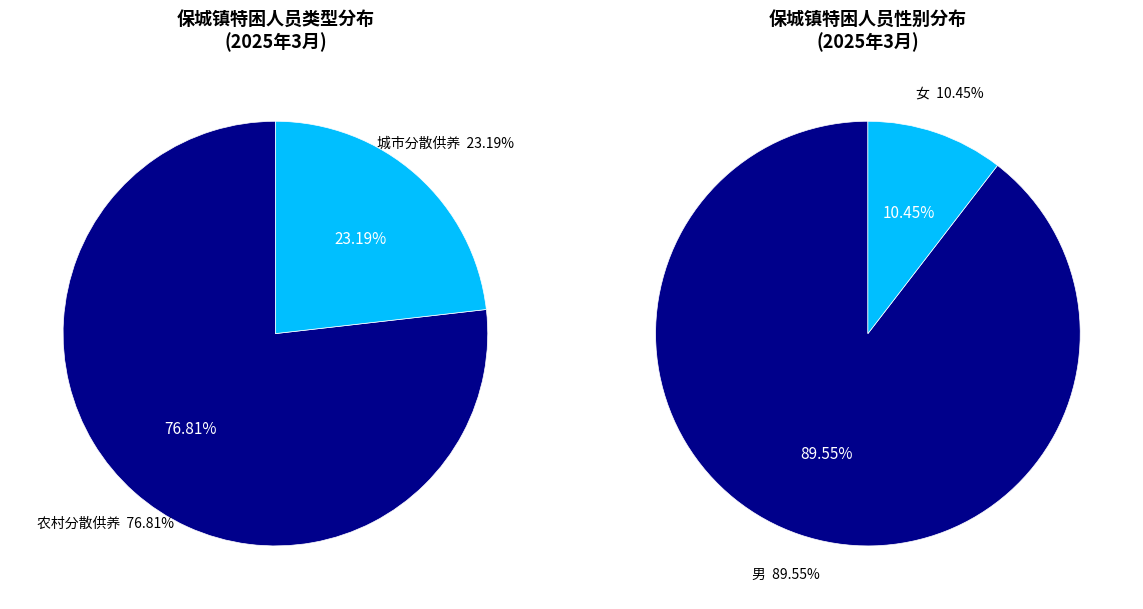

To the nearest percent, what is the difference between the largest and smallest slice percentages?

54%